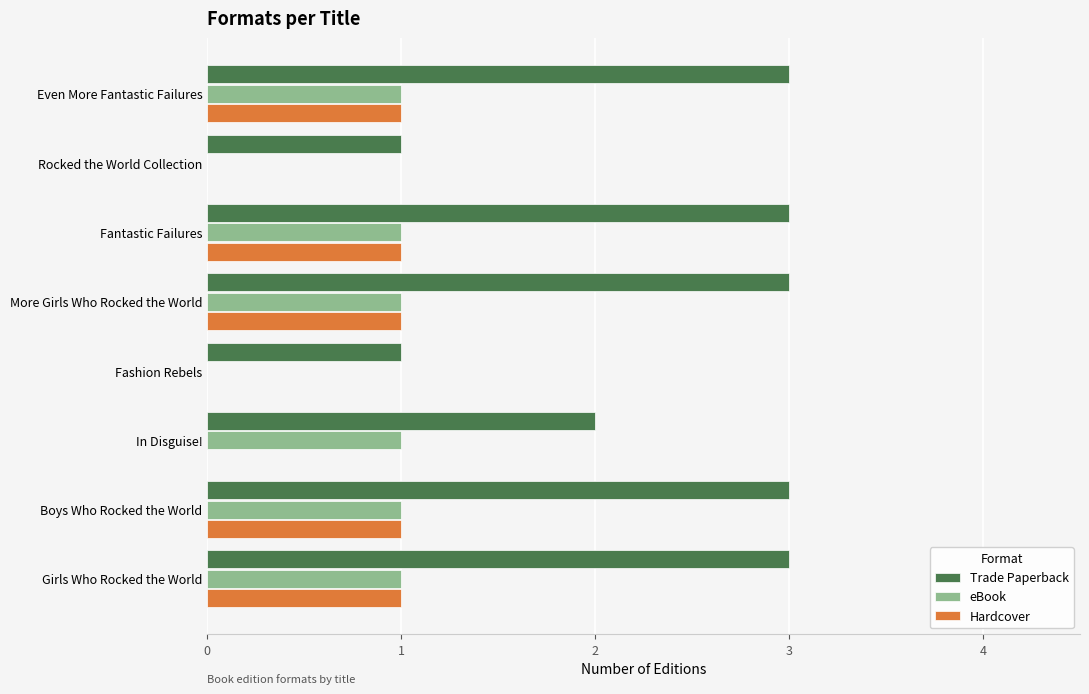

Which series changed the most between Fashion Rebels and Girls Who Rocked the World?

Trade Paperback